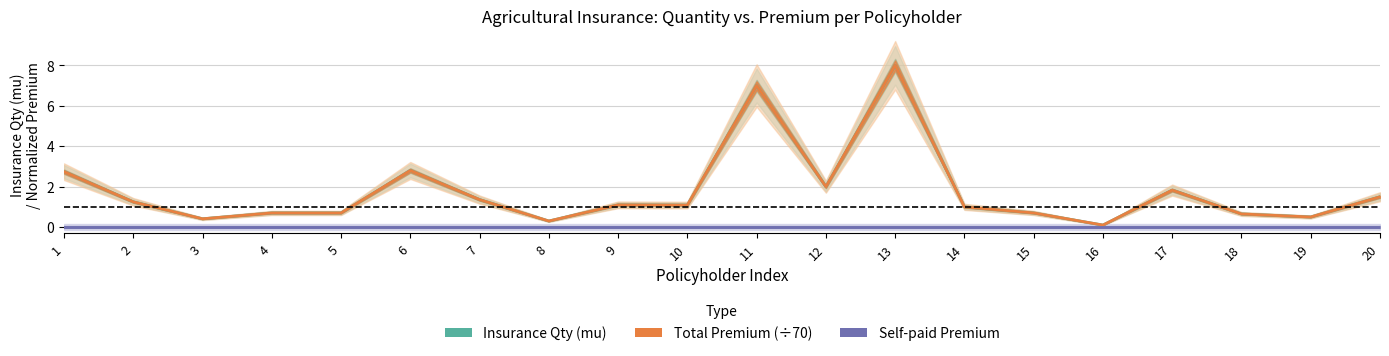

What is the difference between the maximum and minimum values in the Total Premium (÷70) series?

7.9